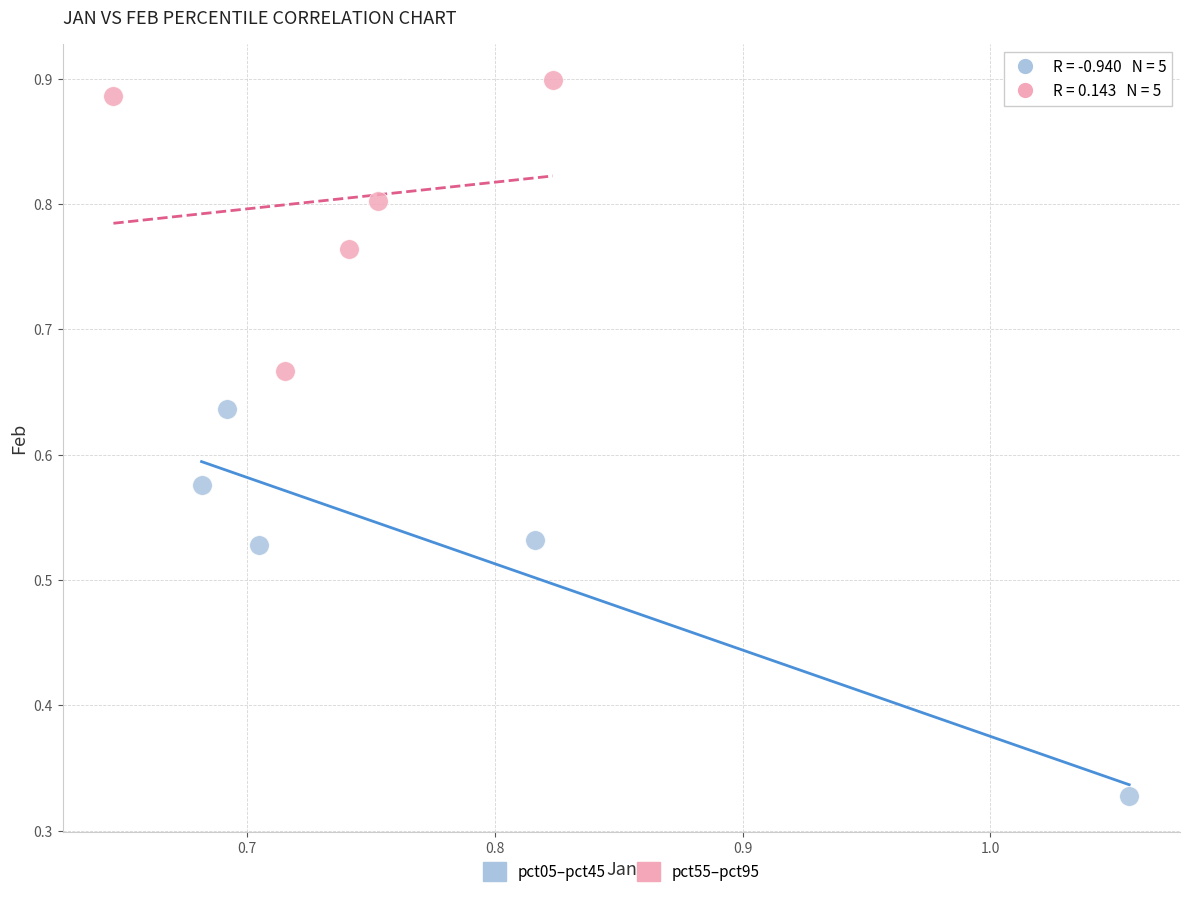

What are all the series names shown in the legend?

pct05–pct45, pct55–pct95